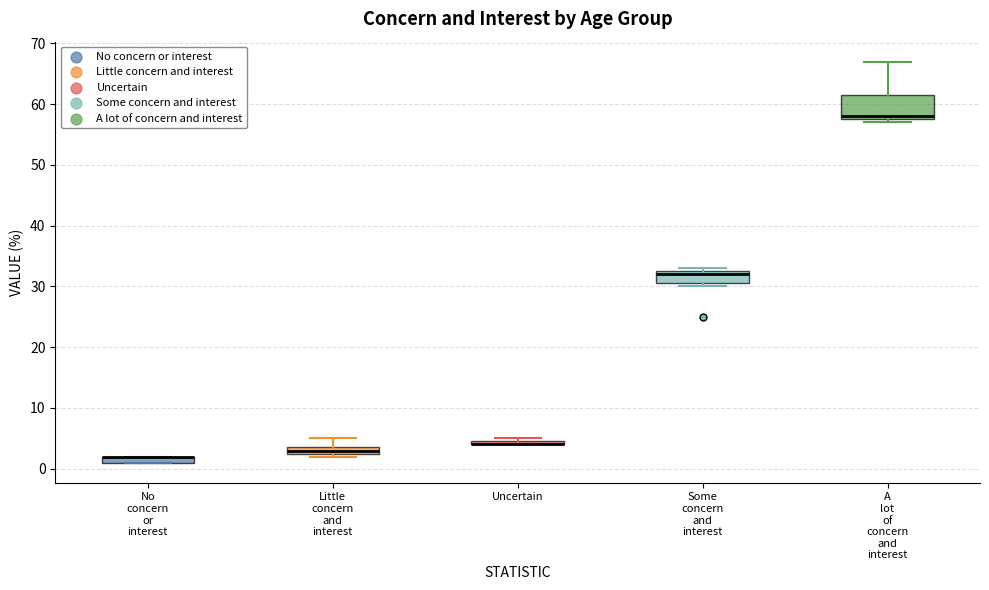

Comparing the boxes themselves (not the whiskers), which one is the tallest?

A lot of concern and interest